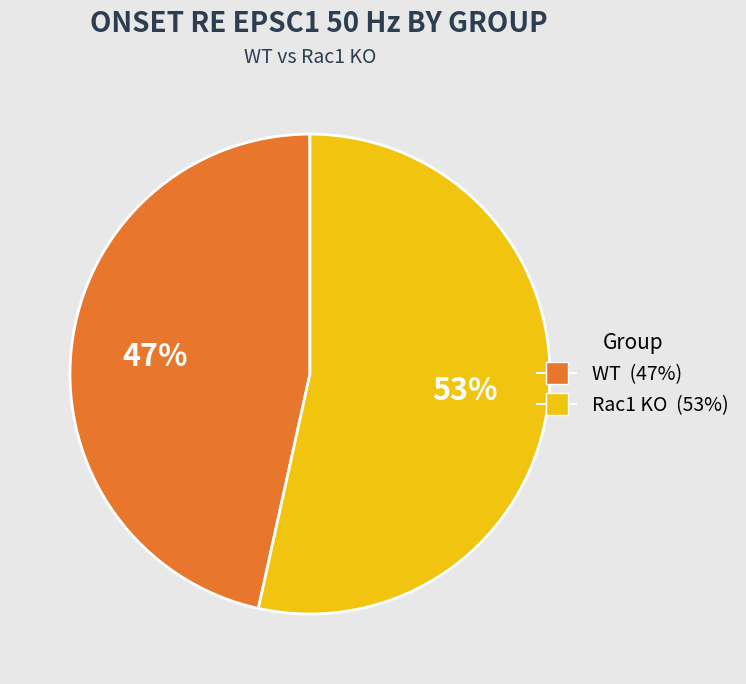

Approximately how many times larger is the value at WT compared to Rac1 KO?

0.9